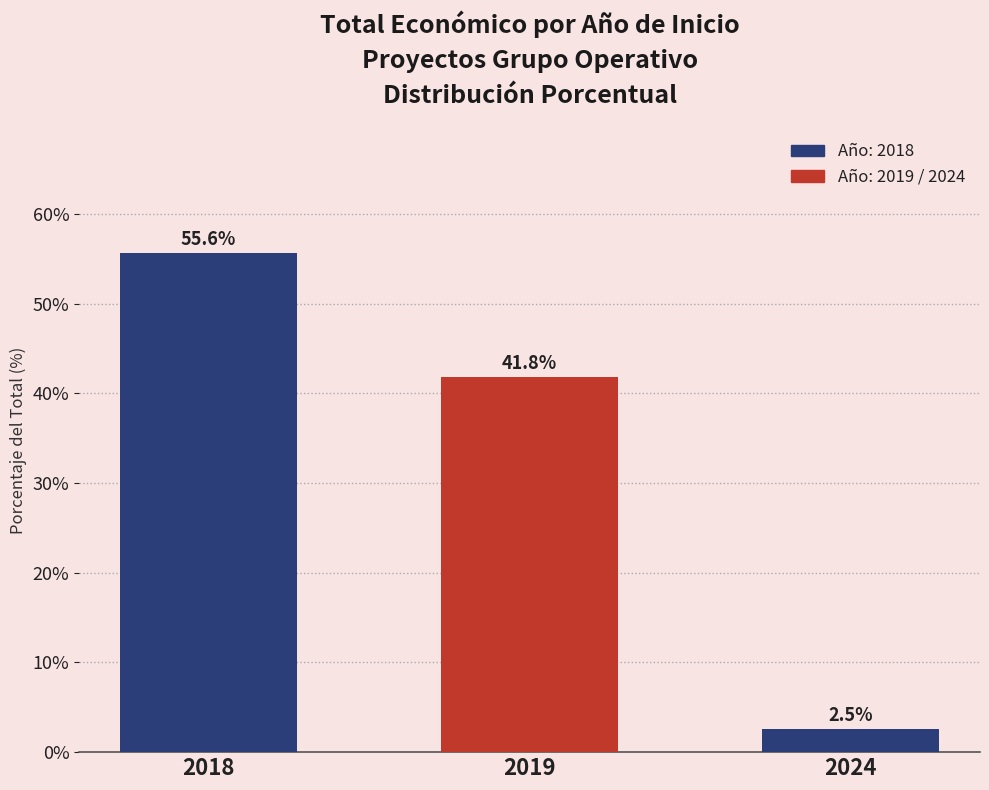

What is the change in value from 2018 to 2019?

-13.8